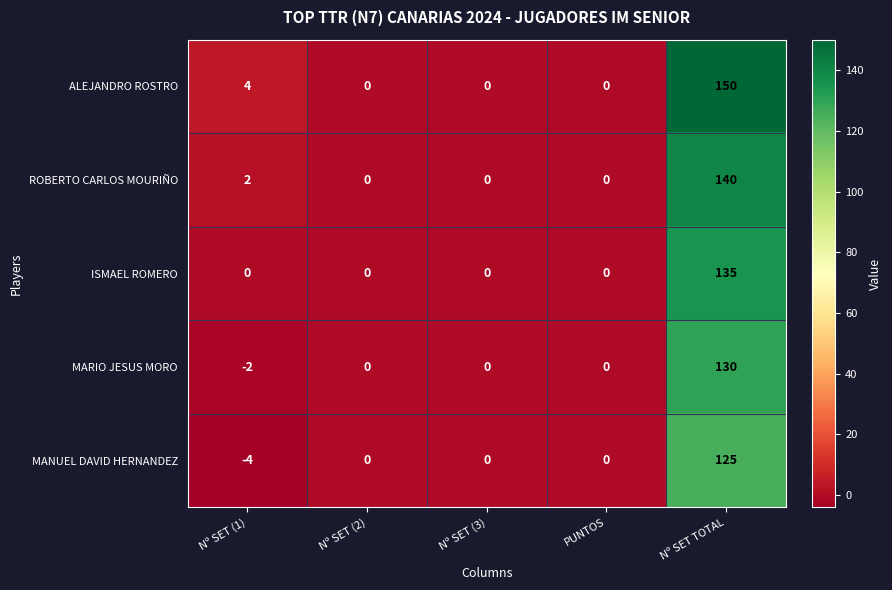

The value of ISMAEL ROMERO at Nº SET (3) is 0. True or false?

True